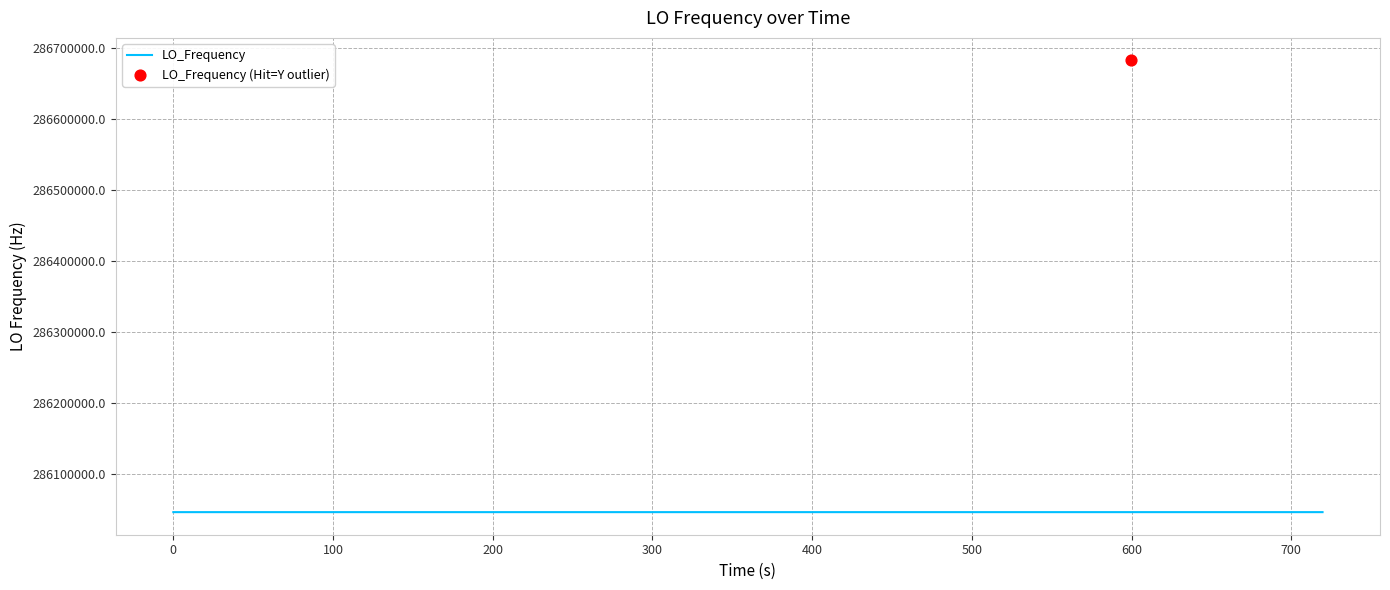

What is the ratio of the value at 21 to the value at 24?

1.0